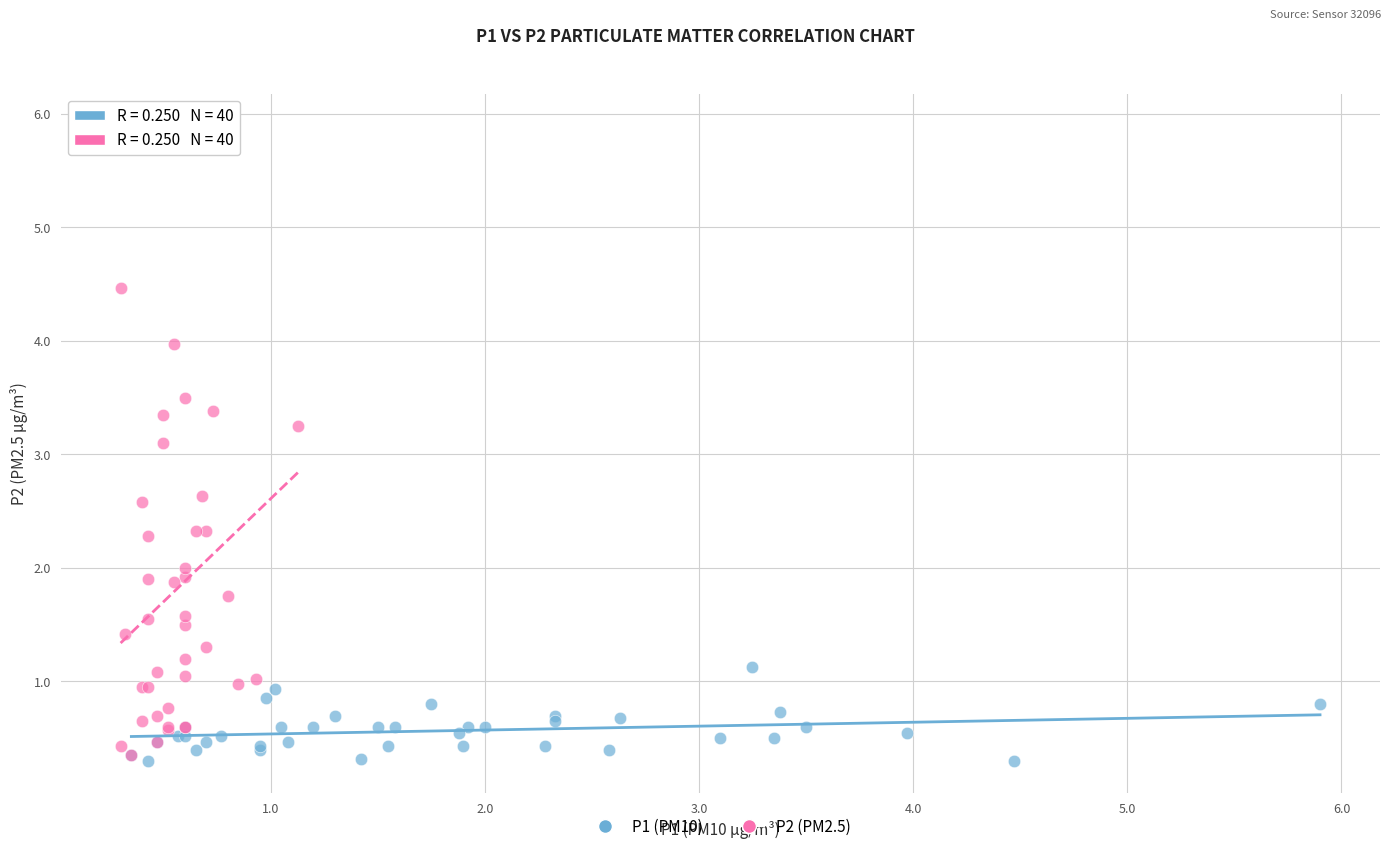

What are all the series names shown in the legend?

P1 (PM10), P2 (PM2.5)